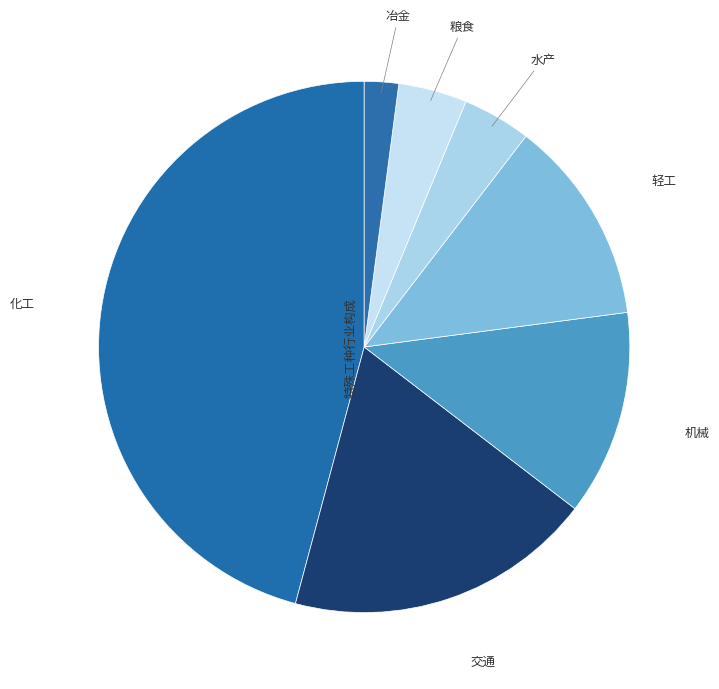

How many slices are in this pie chart?

7